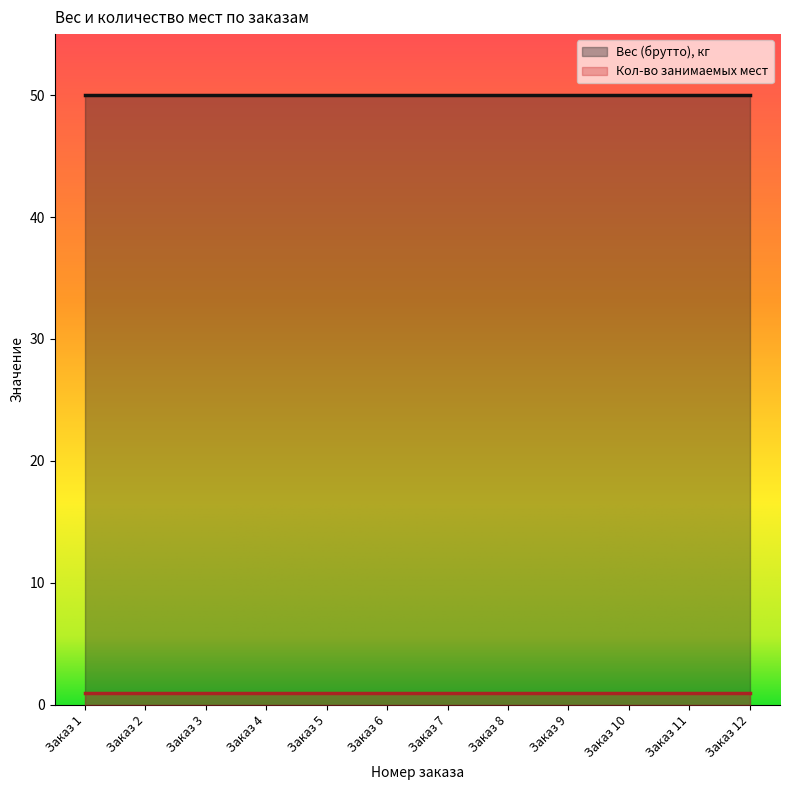

What is the total value across all series at Заказ 8?

51